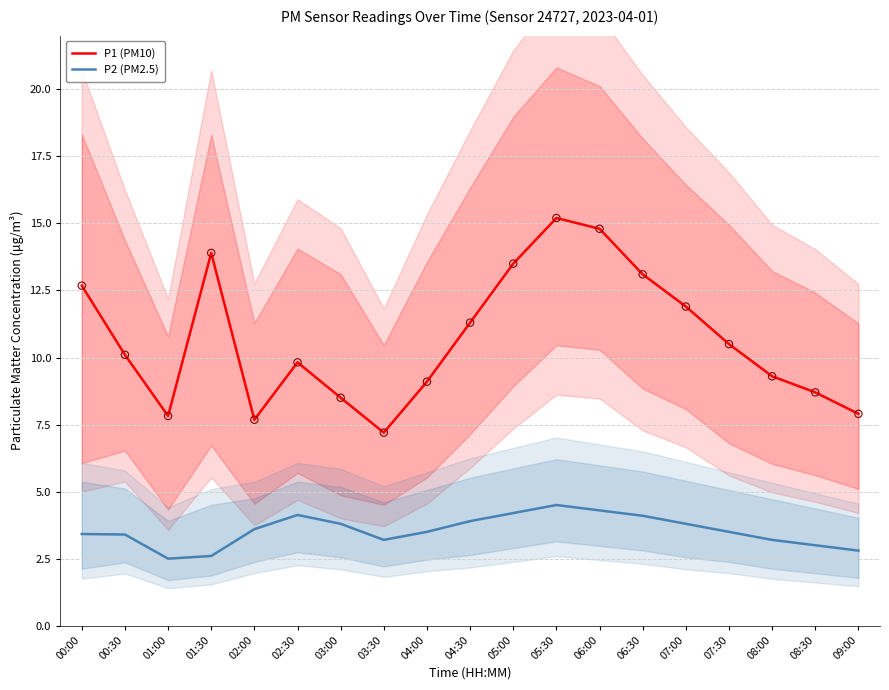

At how many categories does at least one series exceed 9?

13